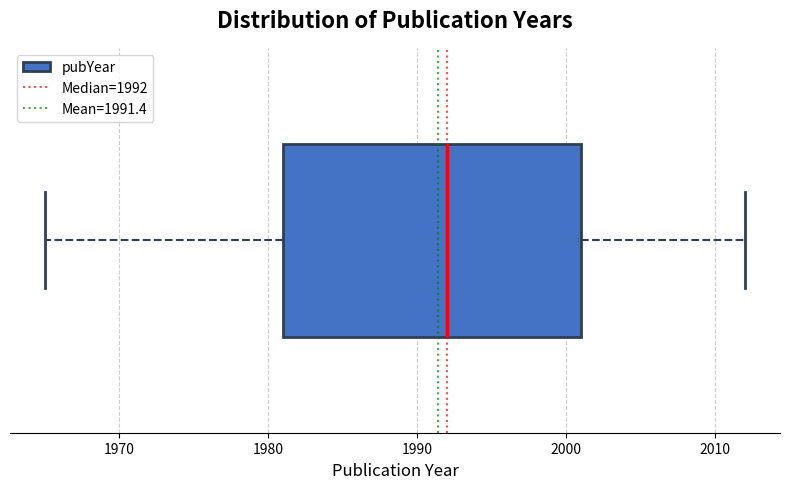

Transcribe this box plot: give where the median line is, the range the box spans, and where the two whiskers end, as read against the x-axis. The values are not printed on the chart, so give them approximately, as read against the axis.

median 1992, box 1981 to 2001, whiskers 1965 to 2012